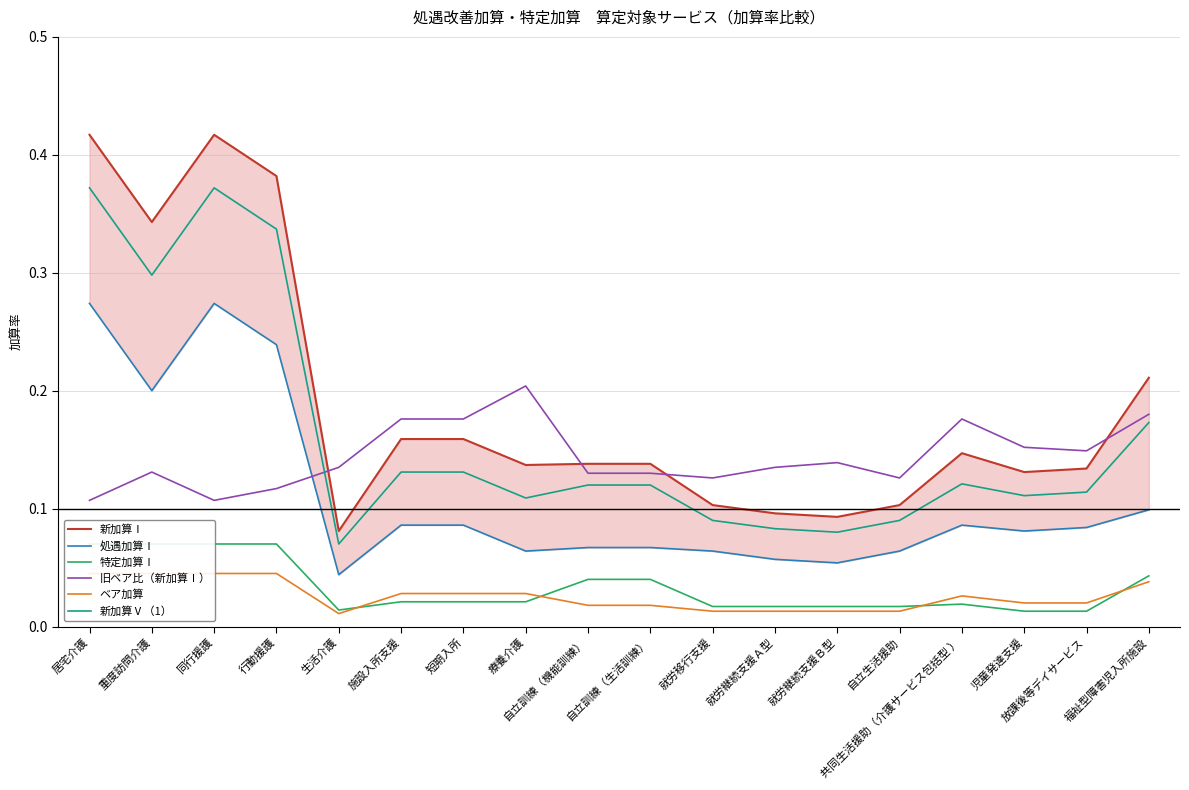

What is the value of the 特定加算Ⅰ point at the 1st from the left?

0.1